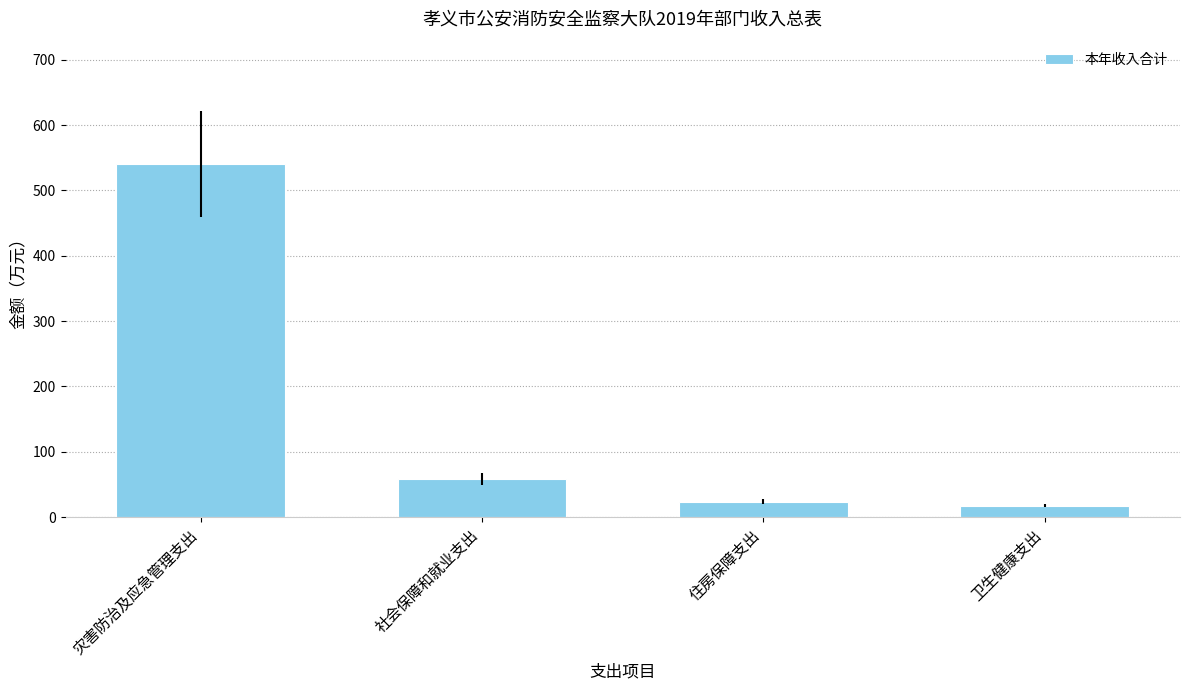

Is it true that the value at 社会保障和就业支出 is 58.7?

True